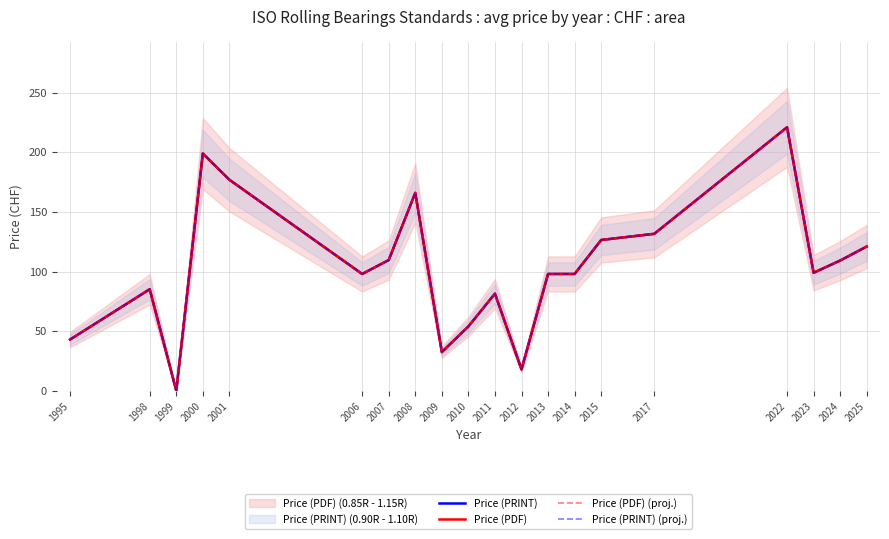

Between 2023 and 1995, which is larger?

2023